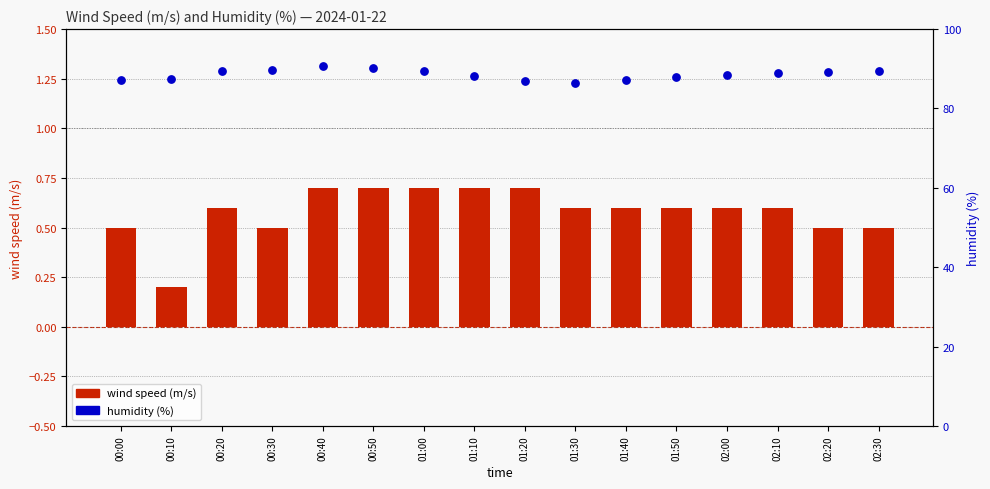

Which series contains the lowest Y value?

wind speed (m/s)